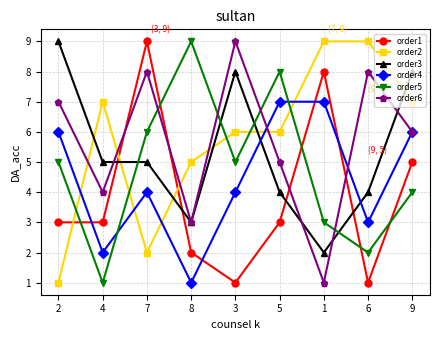

Between 8 and 6, which series saw the biggest shift?

order5